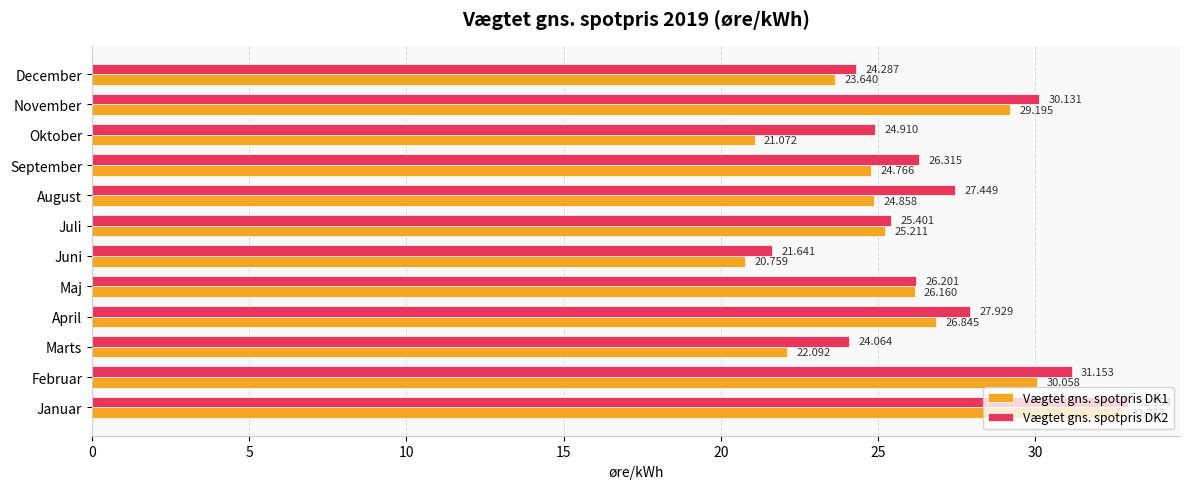

Is the value of Vægtet gns. spotpris DK1 at Januar greater than the value of Vægtet gns. spotpris DK2 at Juni?

Yes